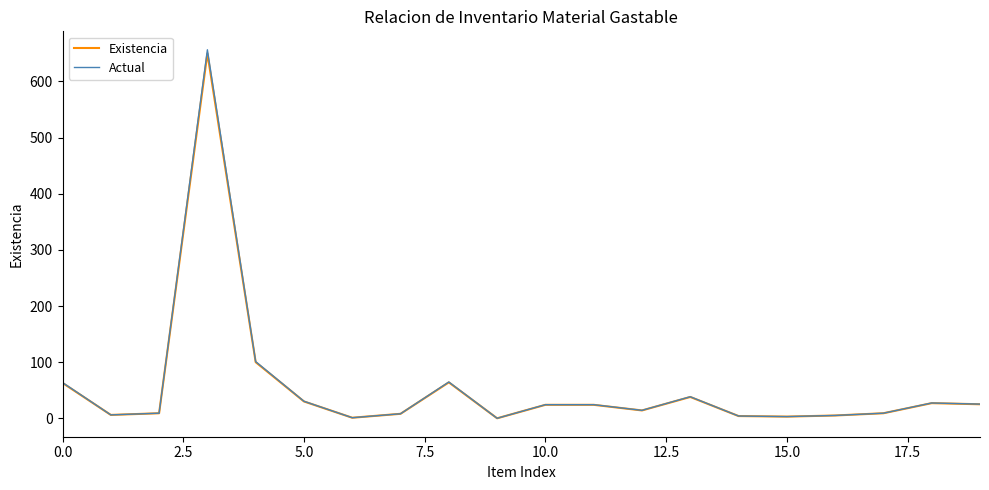

Which series has the largest range (max minus min)?

Actual